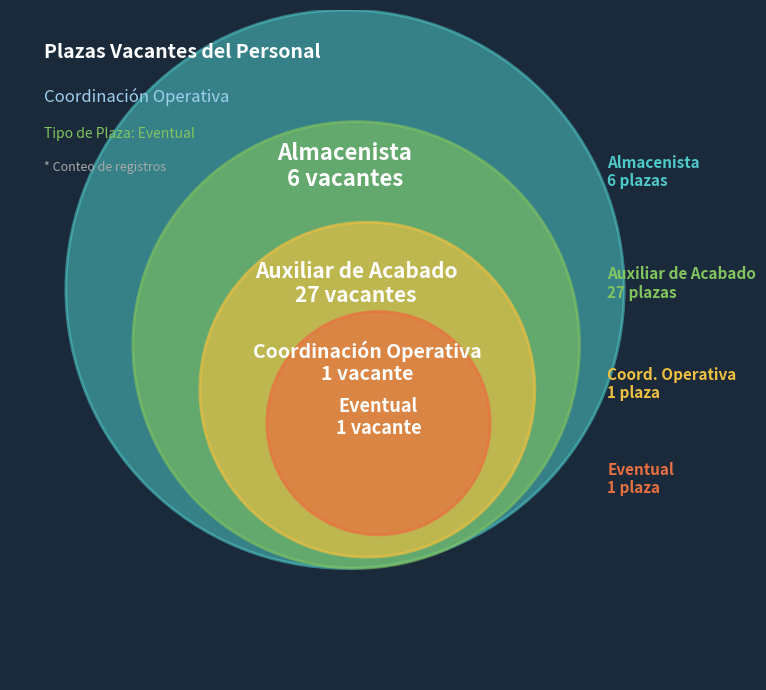

Is it true that Almacenista is 16% of the pie?

True